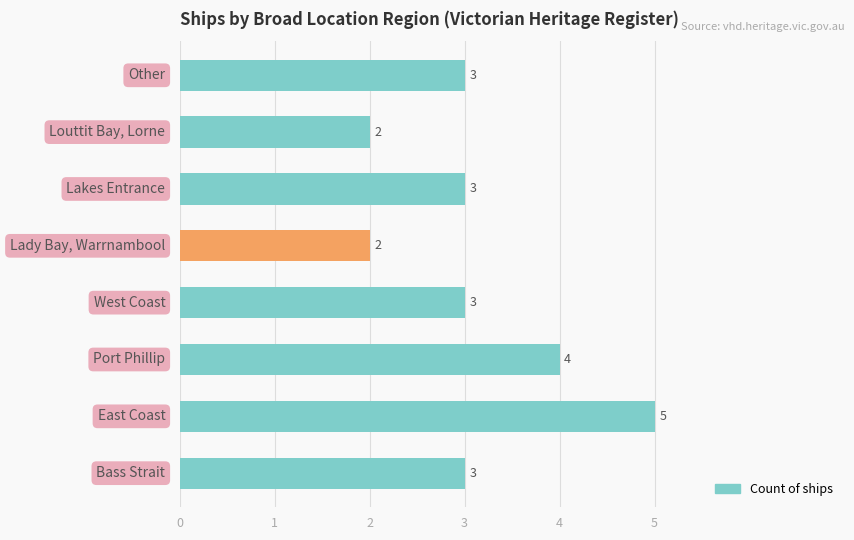

What is the difference between the second highest and second lowest values?

2